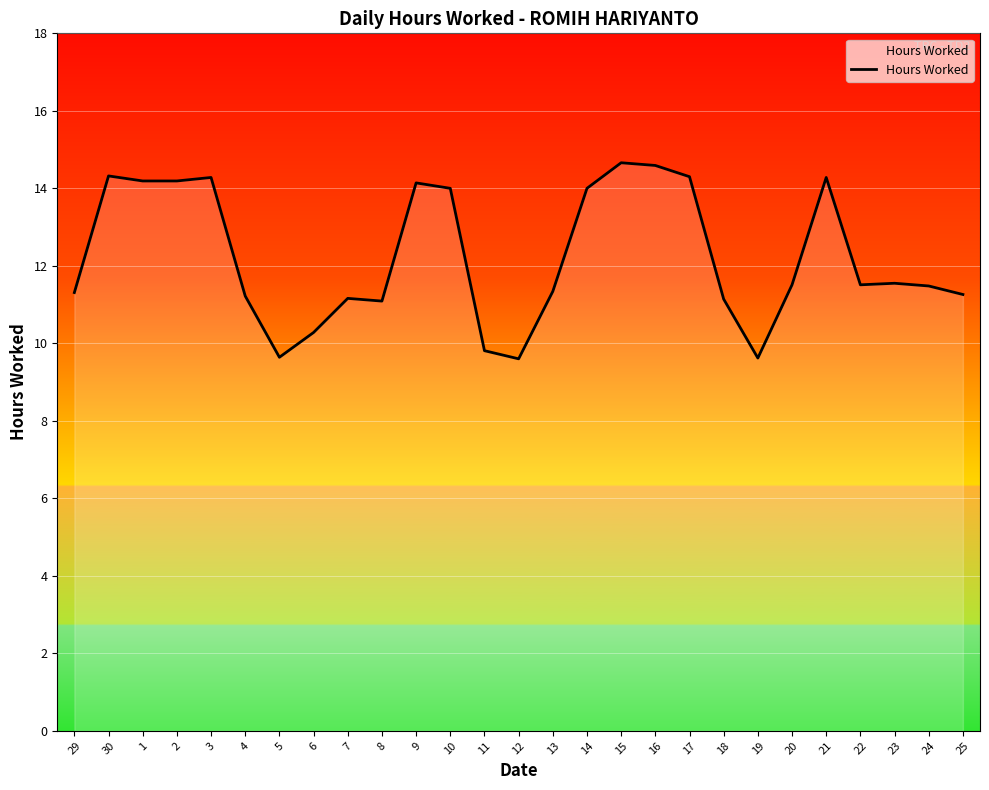

What is the maximum value shown in the chart?

14.7